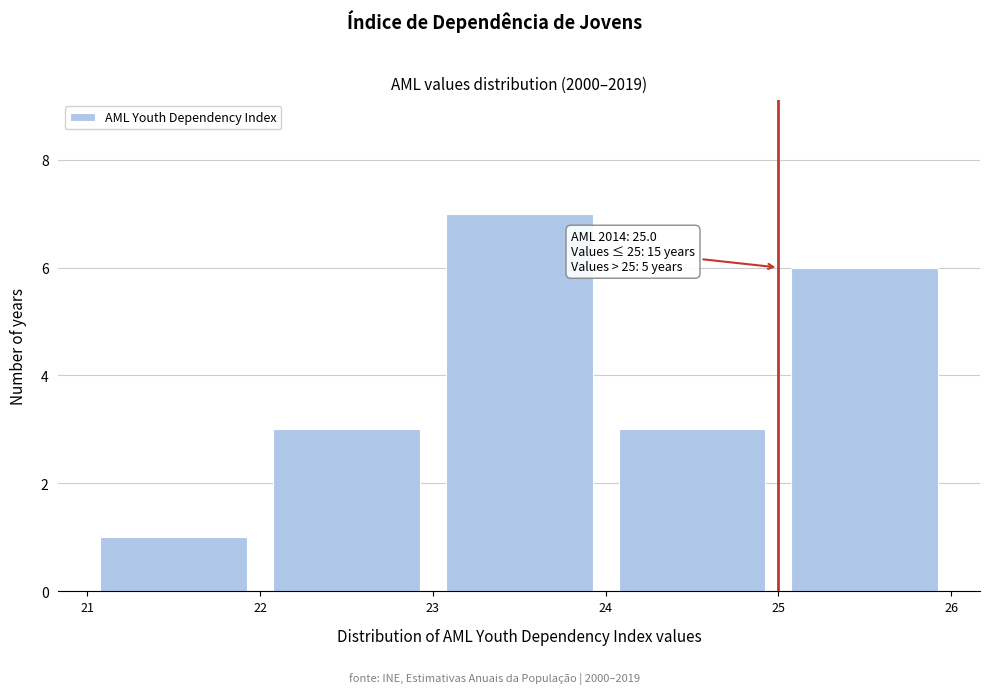

Over which range of the x-axis is the bar tallest?

23 to 24